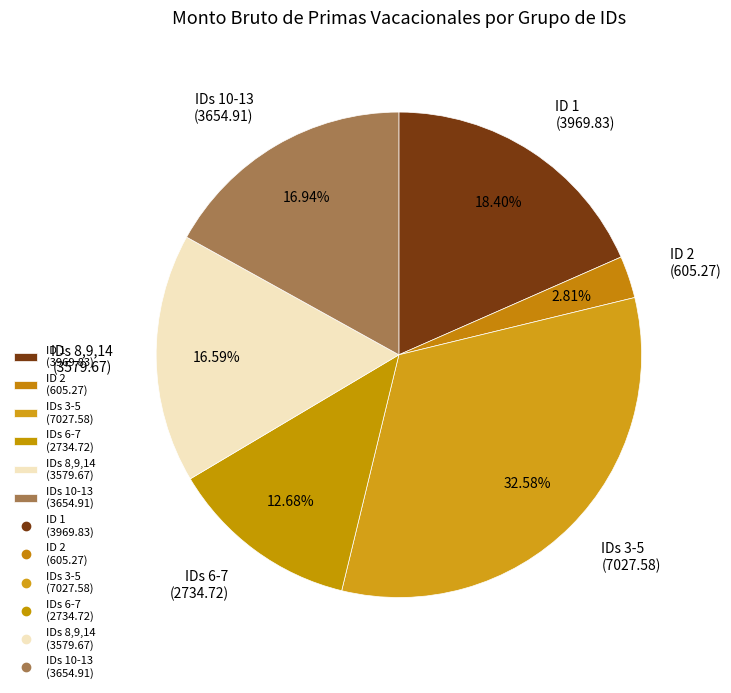

Is the sum of ID 2 (605.27) and ID 1 (3969.83) greater than half?

No